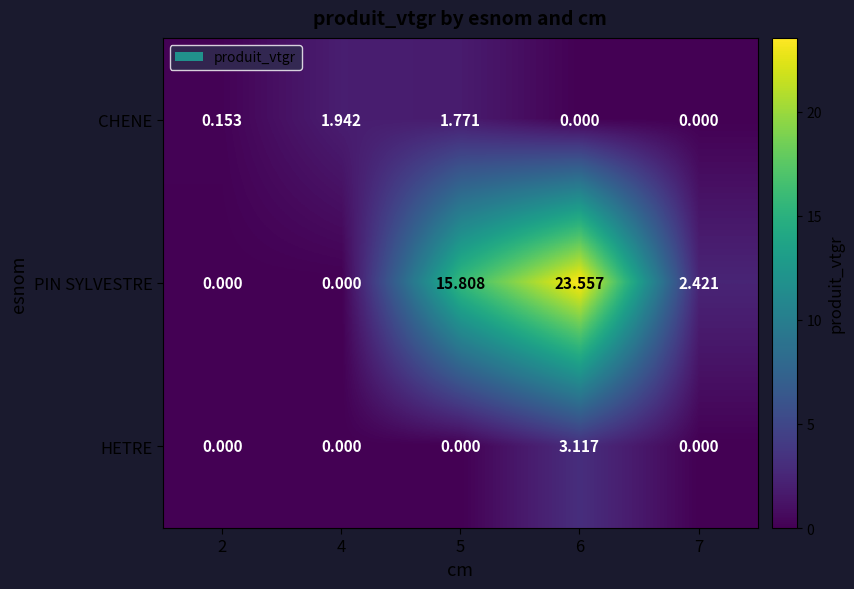

Is the value of HETRE at 2 greater than the value of CHENE at 2?

No